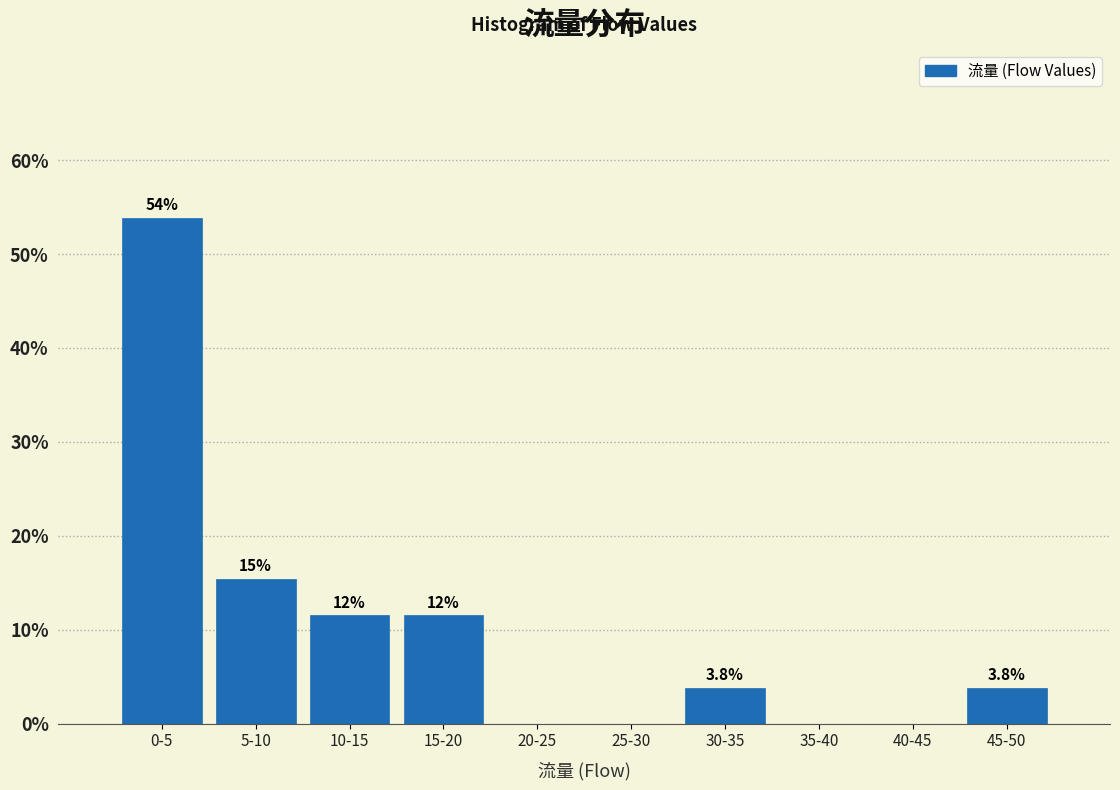

Reading left to right, what are all the values shown in this chart?

0-5=53.8	5-10=15.4	10-15=11.5	15-20=11.5	20-25=0.0	25-30=0.0	30-35=3.8	35-40=0.0	40-45=0.0	45-50=3.8